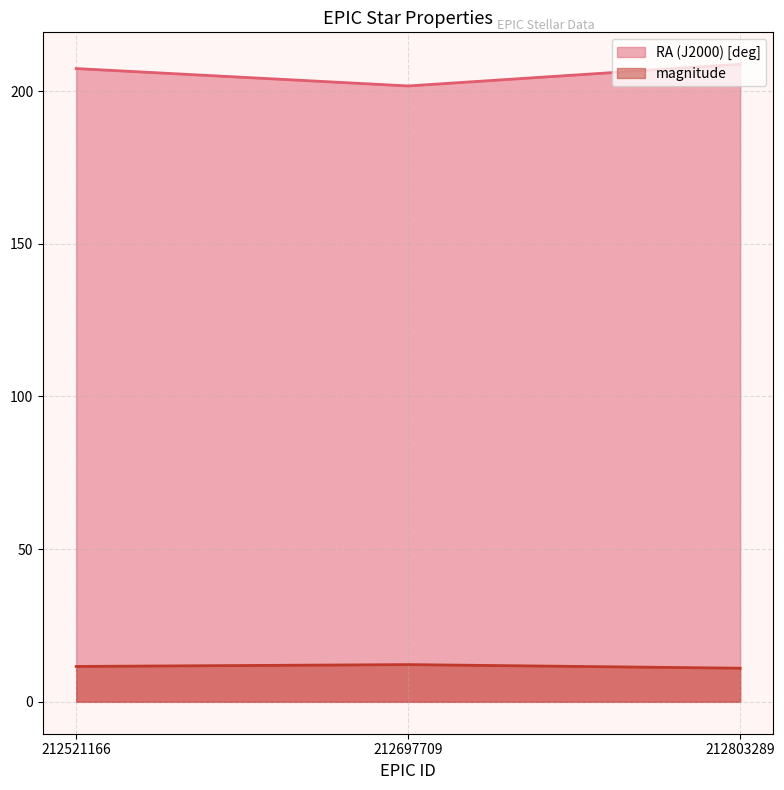

At which label does RA (J2000) [deg] first exceed 207?

212521166